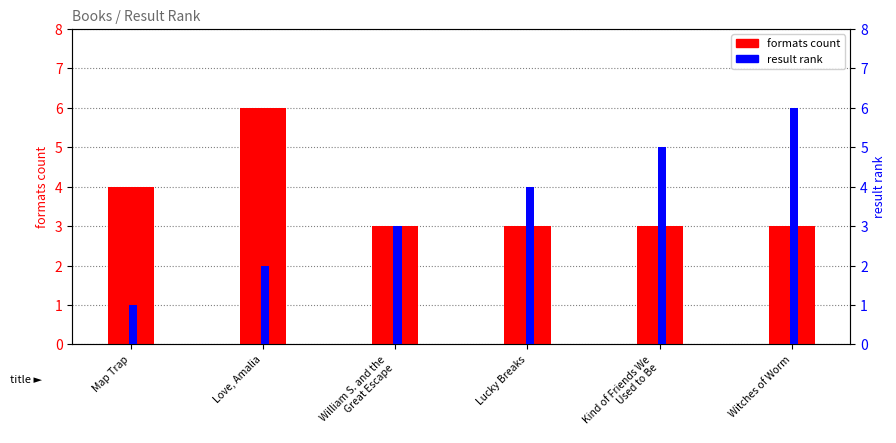

Reading right to left, what are all the values shown in this chart?

formats count: 3	3	3	3	6	4
result rank: 6	5	4	3	2	1